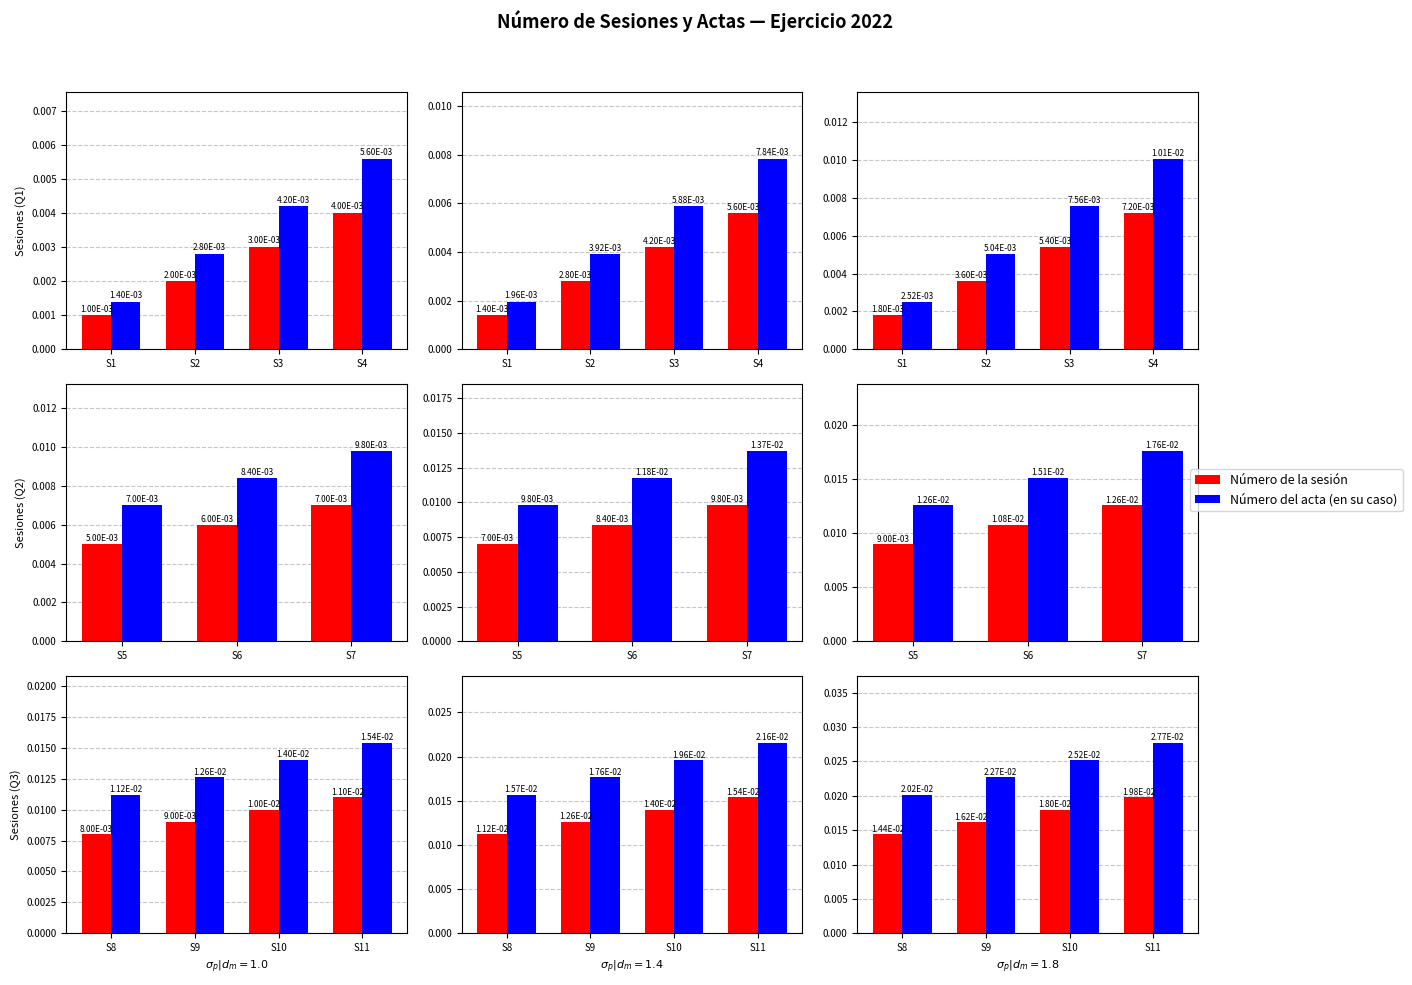

List the series in order of their peak value, highest first.

Número del acta (en su caso), Número de la sesión